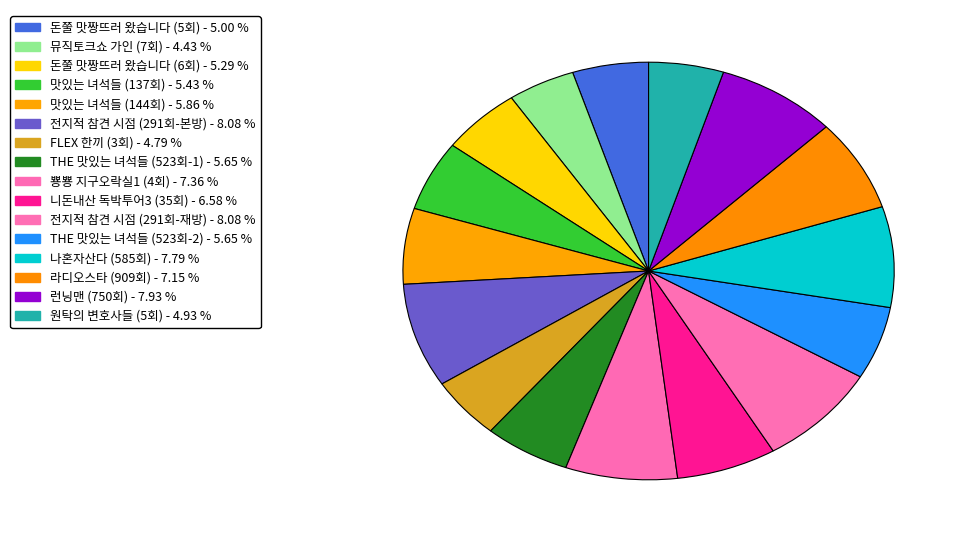

True or false: 나혼자산다 (585회) accounts for 8% of the total.

True